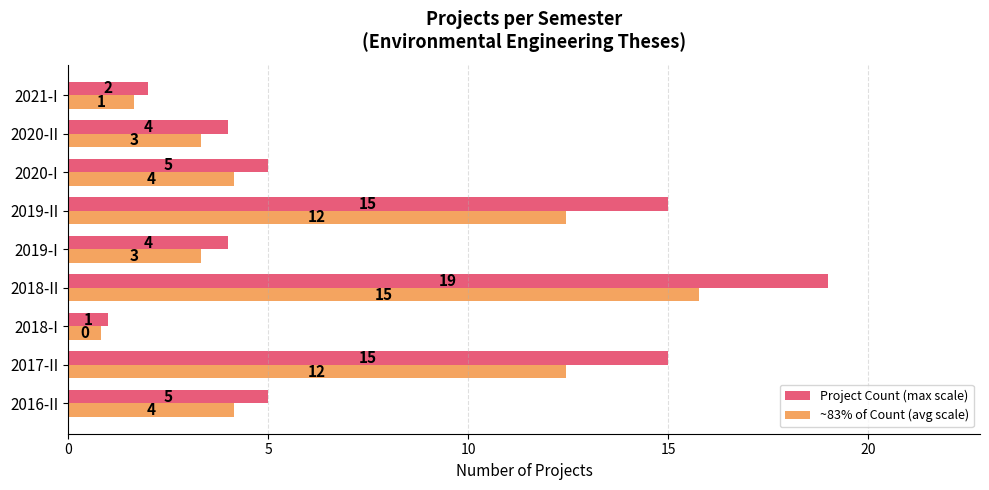

Which category has the highest value in the Project Count (max scale) series?

2018-II